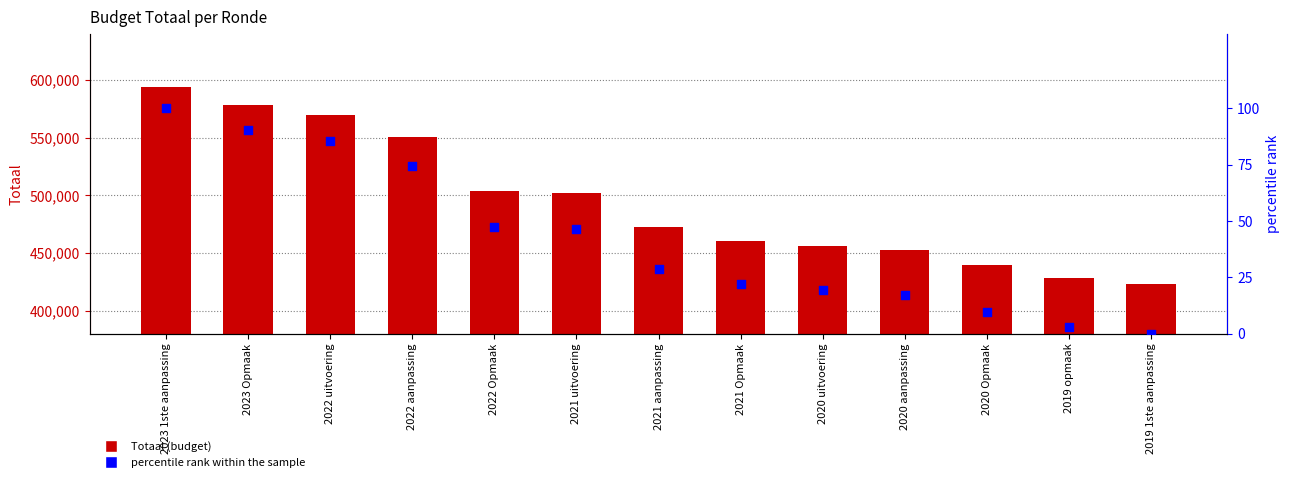

Which series contains the highest Y value?

Totaal